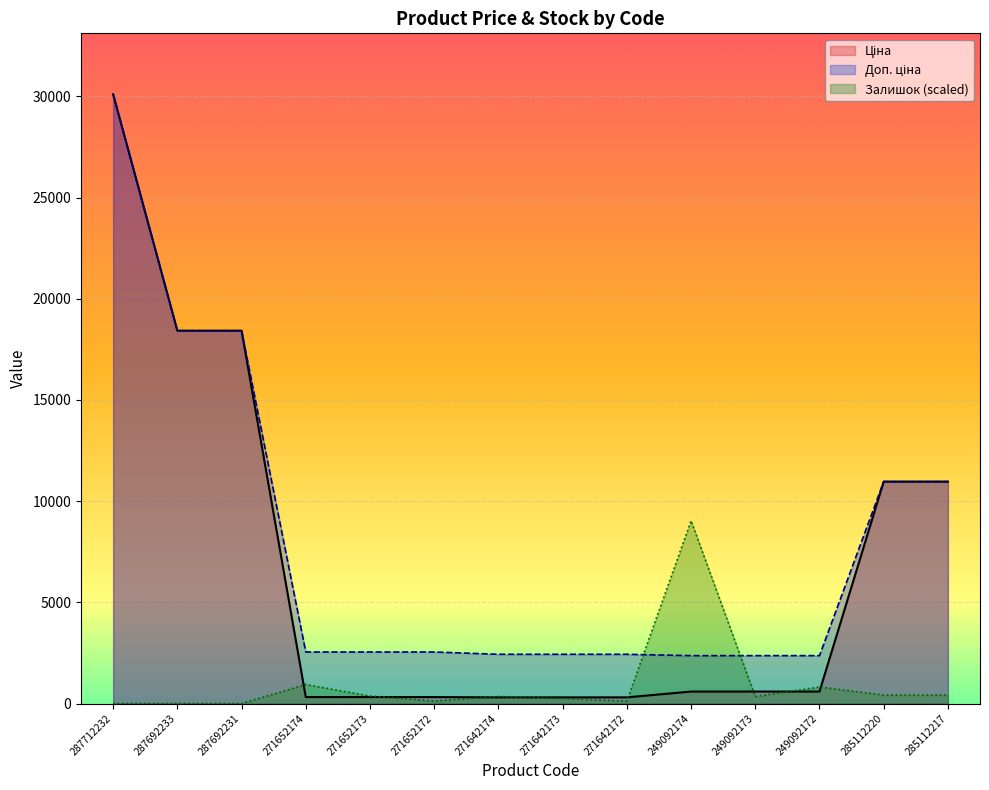

Reading left to right, list all the values displayed in this chart.

Ціна: 30102.8	18420.9	18420.9	318.3	318.3	318.3	304.1	304.1	304.1	591.6	591.6	591.6	10964.4	10964.4
Доп. ціна: 30102.8	18420.9	18420.9	2546.4	2546.4	2546.4	2432.8	2432.8	2432.8	2366.5	2366.5	2366.5	10964.4	10964.4
Залишок: 0.0	0.0	0.0	940.2	371.1	123.7	346.4	247.4	123.7	9030.8	346.4	816.5	420.6	420.6